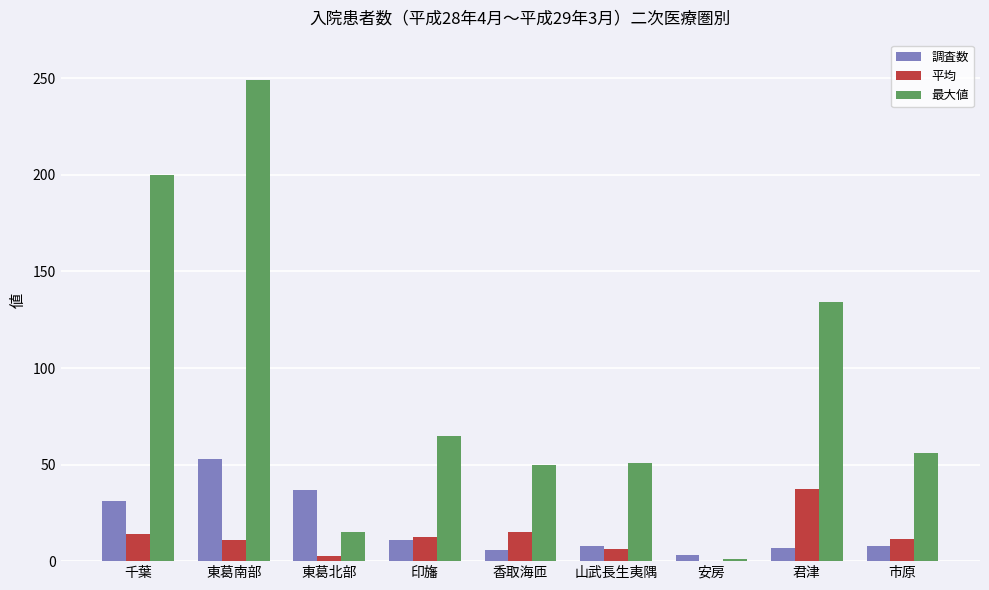

What is the sum of all 平均 values?

110.6